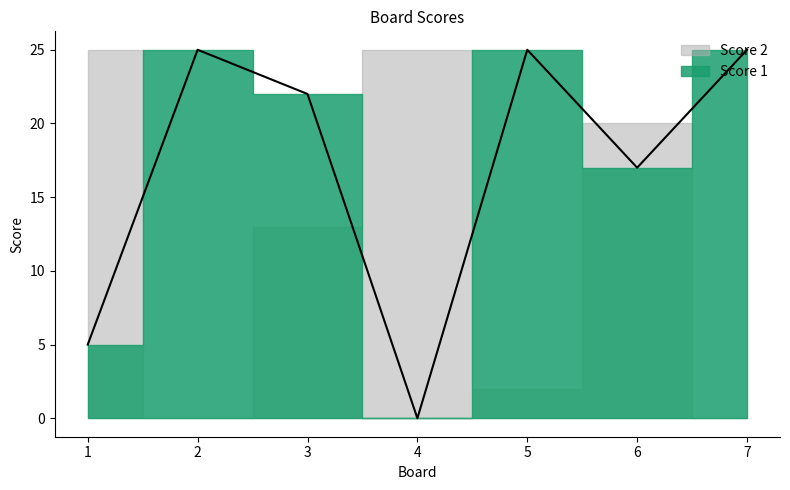

List the labels in order of value, smallest first.

4, 1, 6, 3, 2, 5, 7